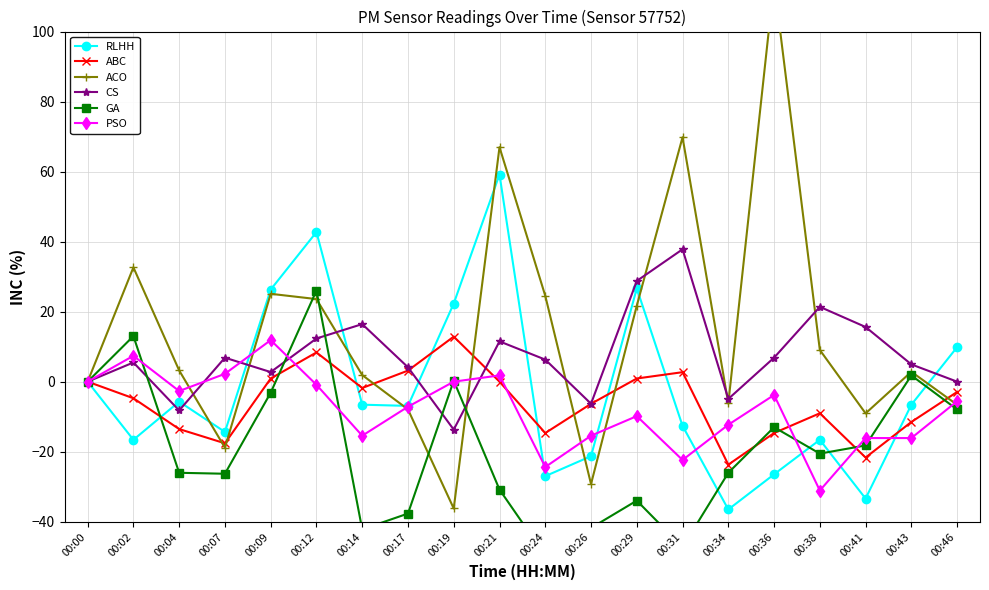

What is the sum of the ACO values at 00:38 and 00:46?

2.5